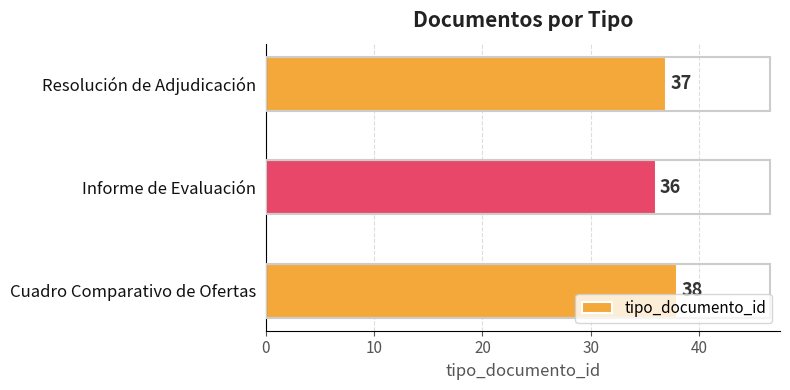

Reading bottom to top, extract all data points from this chart.

Cuadro Comparativo de Ofertas=38	Informe de Evaluación=36	Resolución de Adjudicación=37